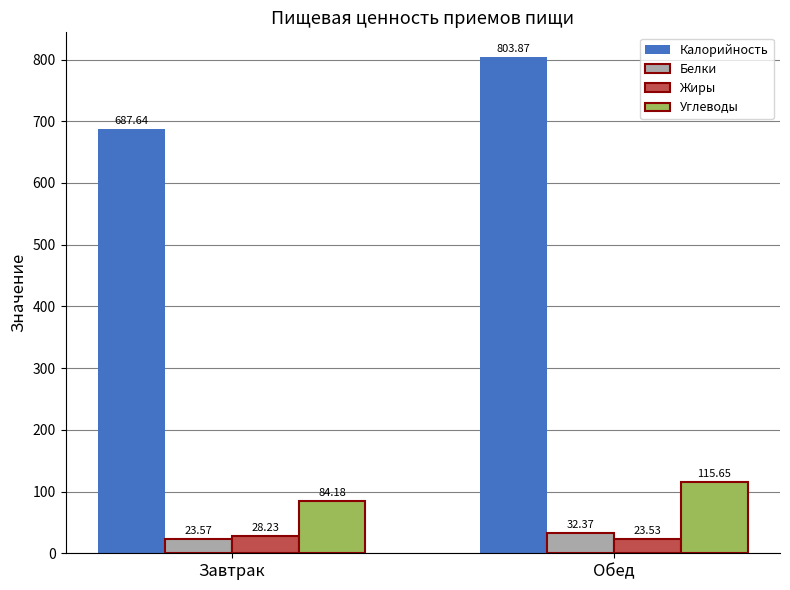

What are all the series names shown in the legend?

Калорийность, Белки, Жиры, Углеводы